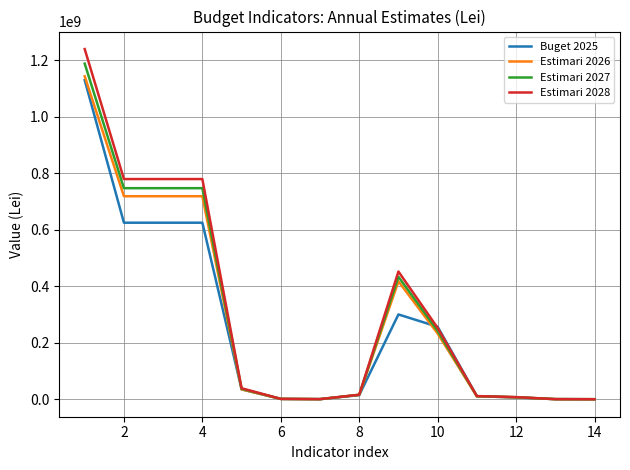

Does the chart display data point markers on the line(s)?

No